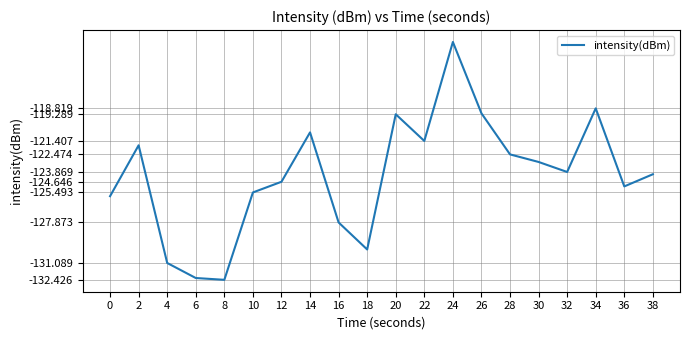

What is the difference between the second highest and second lowest values?

13.5